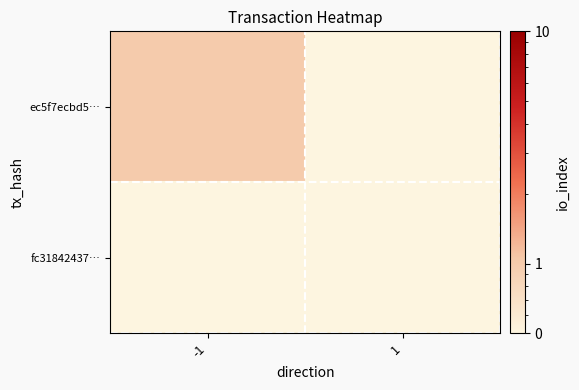

Reading left to right, transcribe all the data shown in this chart.

ec5f7ecbd5…: -1=1.0	1=0.1
fc31842437…: -1=0.1	1=0.1